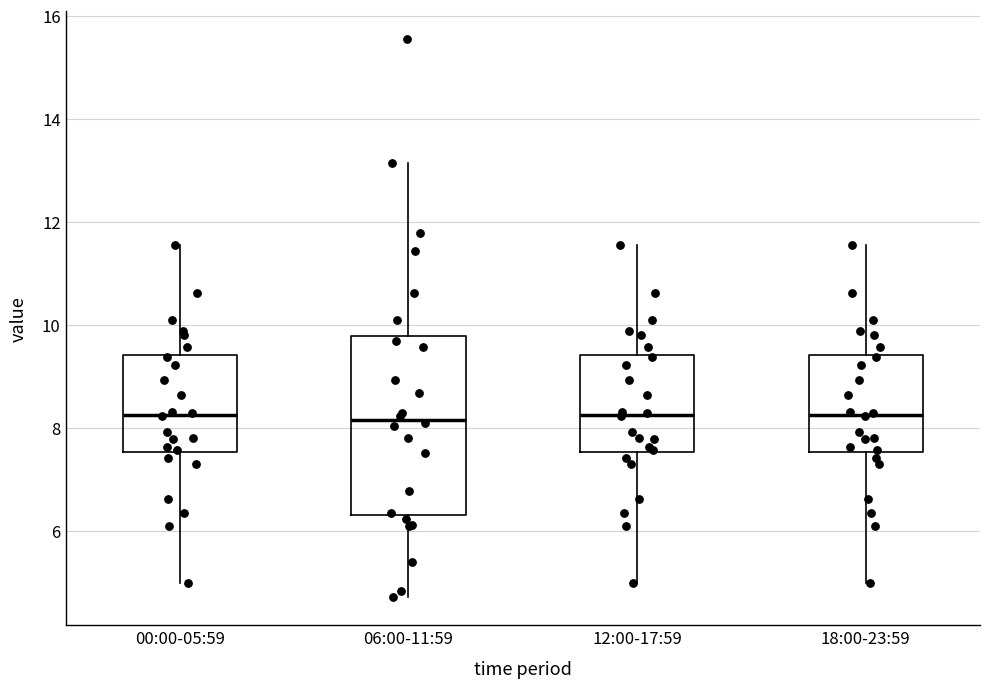

Reading left to right, transcribe this box plot: for each box, give where its median line is, the range the box spans, and where its two whiskers end, as read against the y-axis. The values are not printed on the chart, so give them approximately, as read against the axis.

00:00-05:59: median 8.2, box 7.6 to 9.4, whiskers 5.0 to 11.6
06:00-11:59: median 8.2, box 6.4 to 9.8, whiskers 4.8 to 13.2
12:00-17:59: median 8.2, box 7.6 to 9.4, whiskers 5.0 to 11.6
18:00-23:59: median 8.2, box 7.6 to 9.4, whiskers 5.0 to 11.6